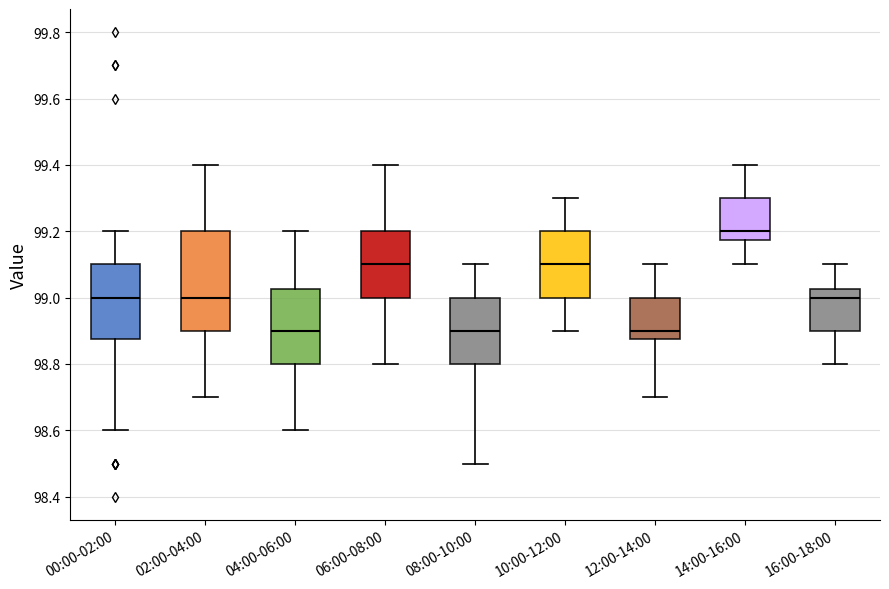

Which box is the tallest, from its lower edge to its upper edge?

02:00-04:00